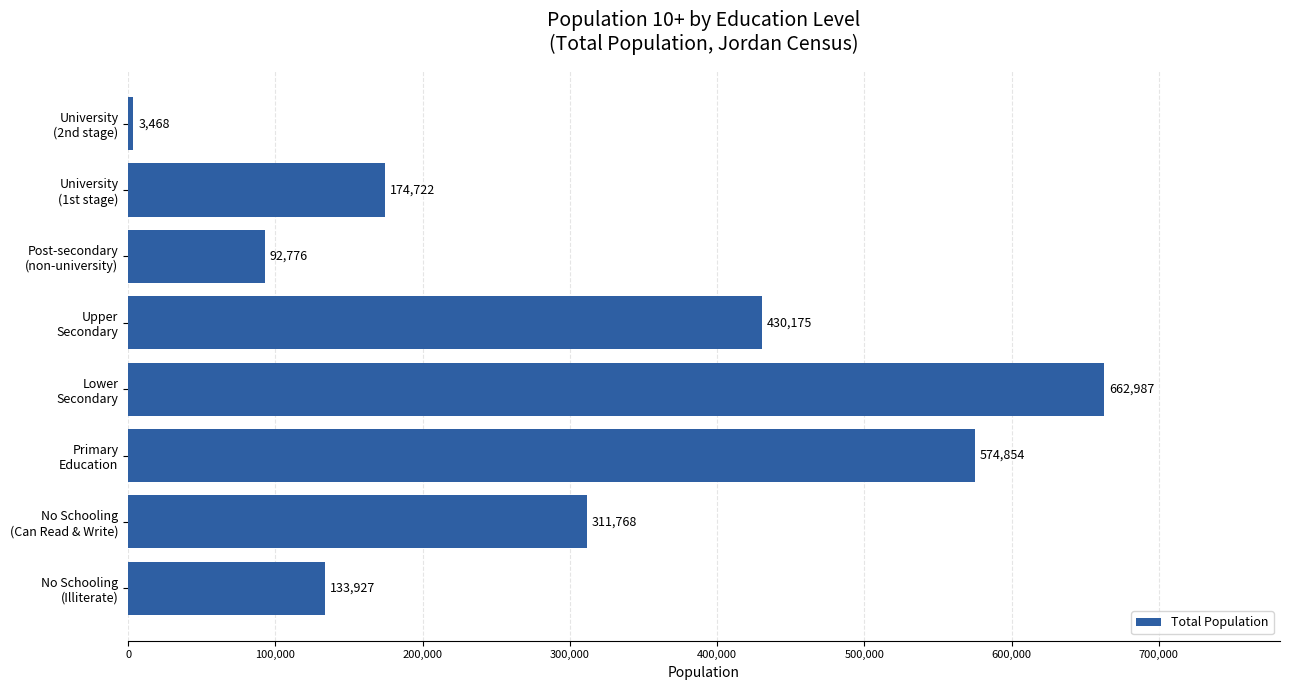

What is the difference between the second highest and minimum values?

571386